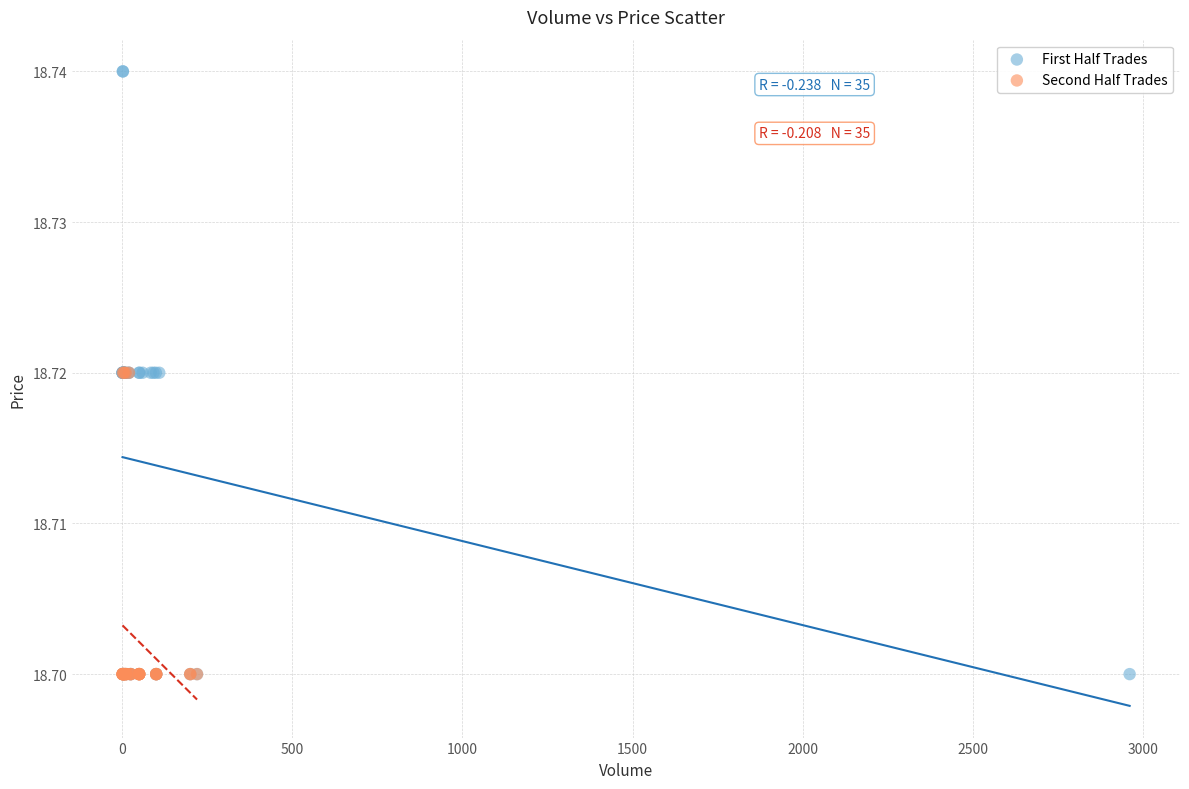

Which series contains the highest Y value?

First Half Trades